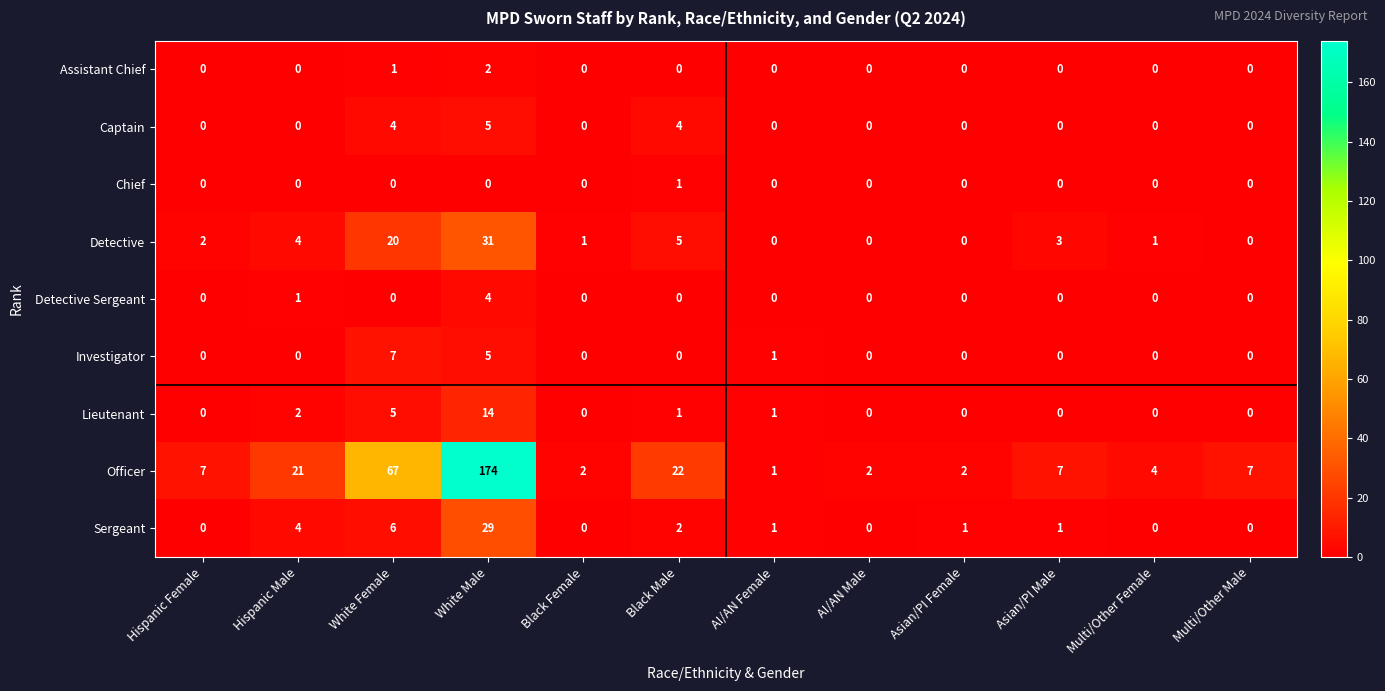

What is the greatest value displayed?

174